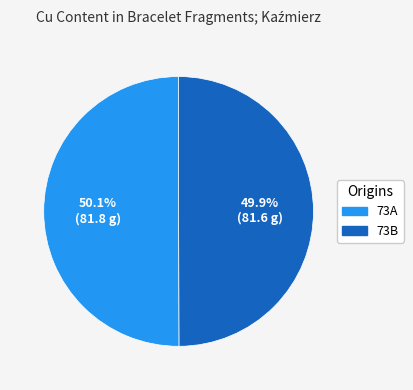

Does any single category account for the majority?

Yes